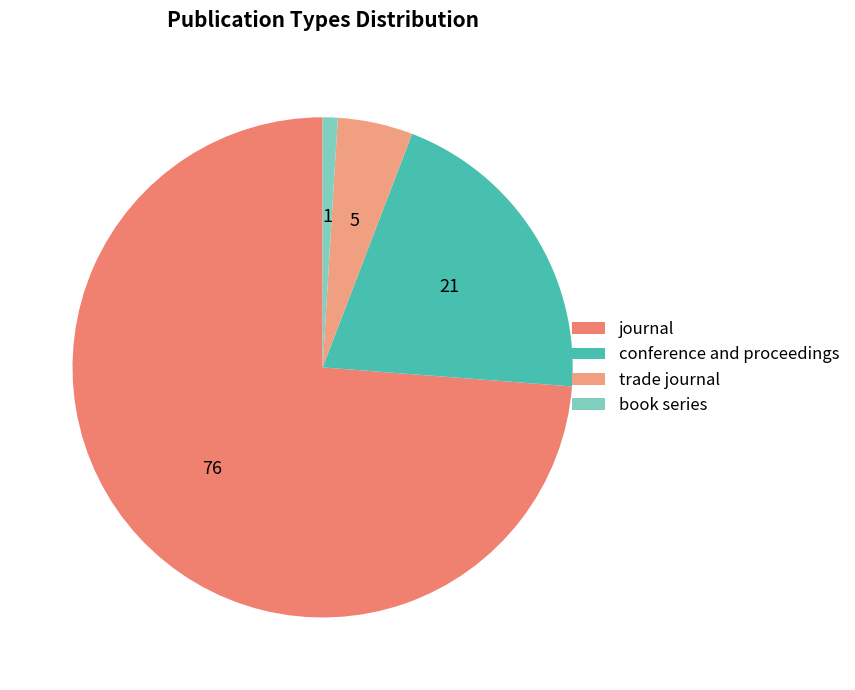

What is the largest slice in the pie chart?

journal